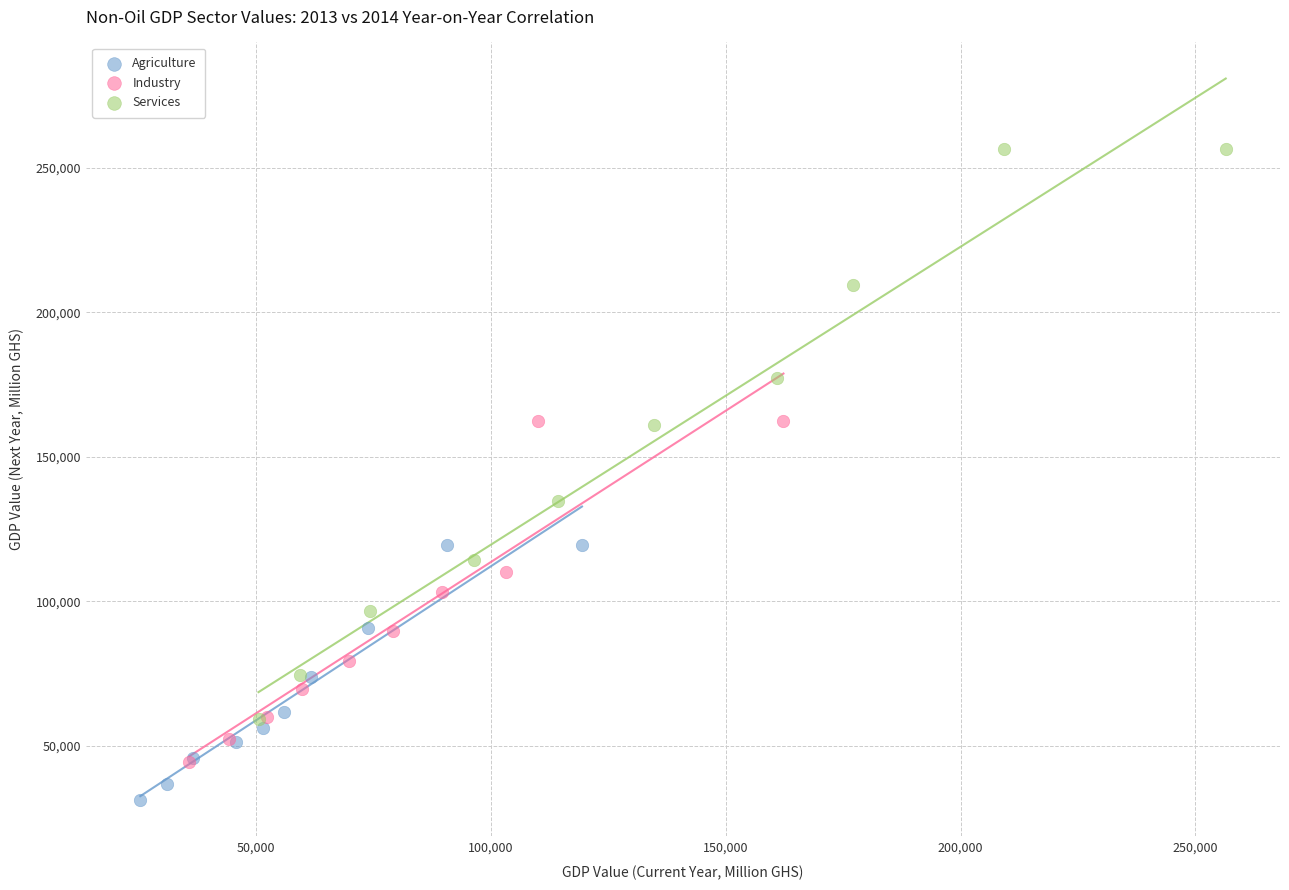

Which series reaches the maximum Y coordinate?

Services